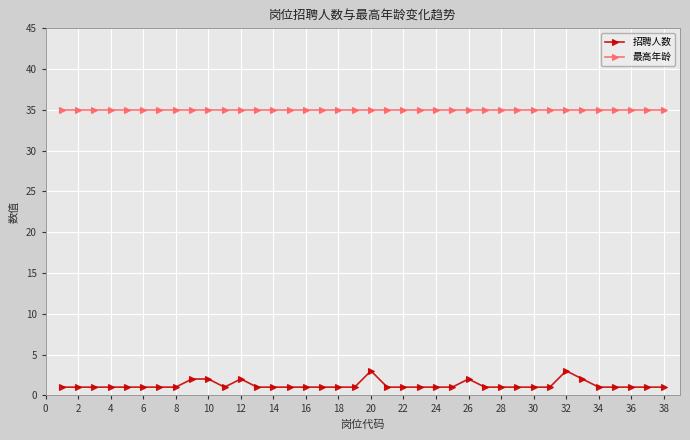

What is the sum of all 招聘人数 values?

47